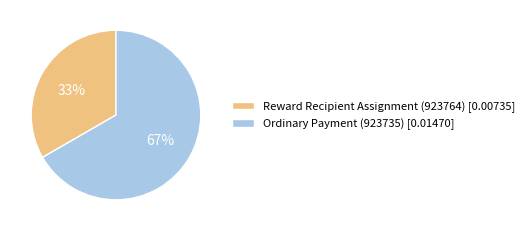

To the nearest percent, what is the combined percentage of Ordinary Payment (923735) [0.01470] and Reward Recipient Assignment (923764) [0.00735]?

100%